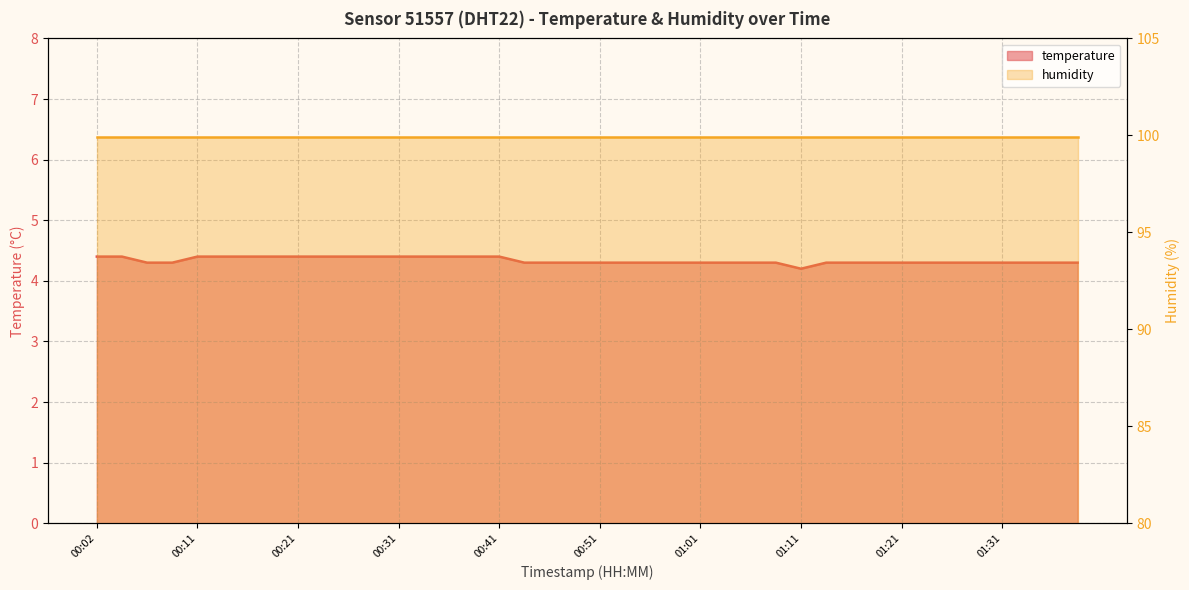

What is the value of the 24th point from the left?

4.3